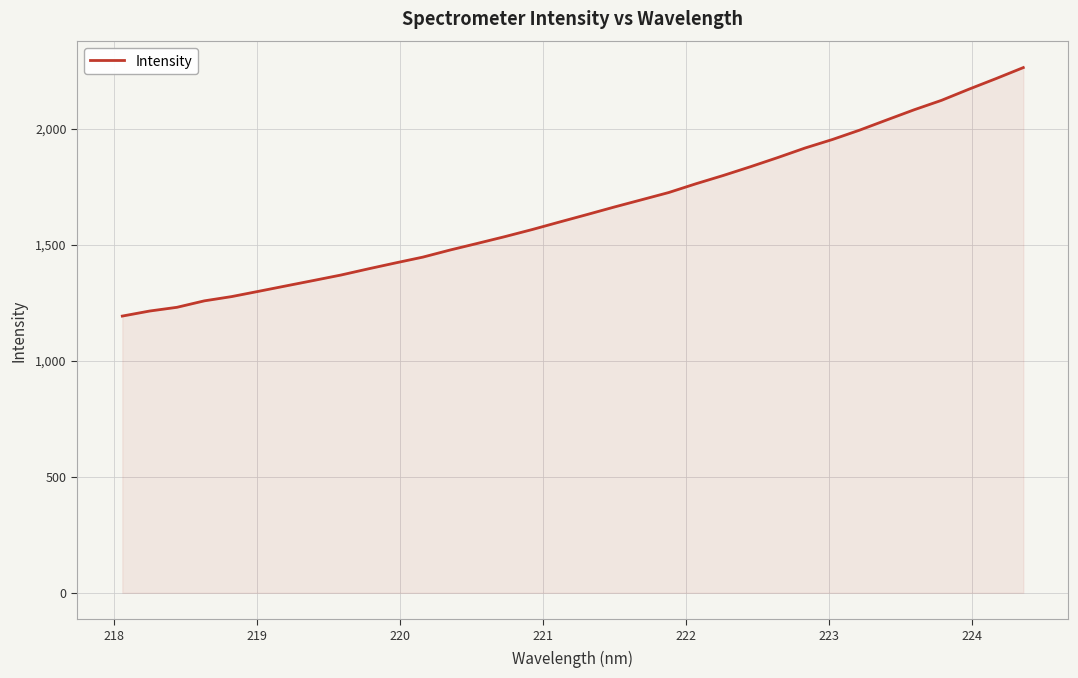

What is the minimum value shown in the chart?

1192.0